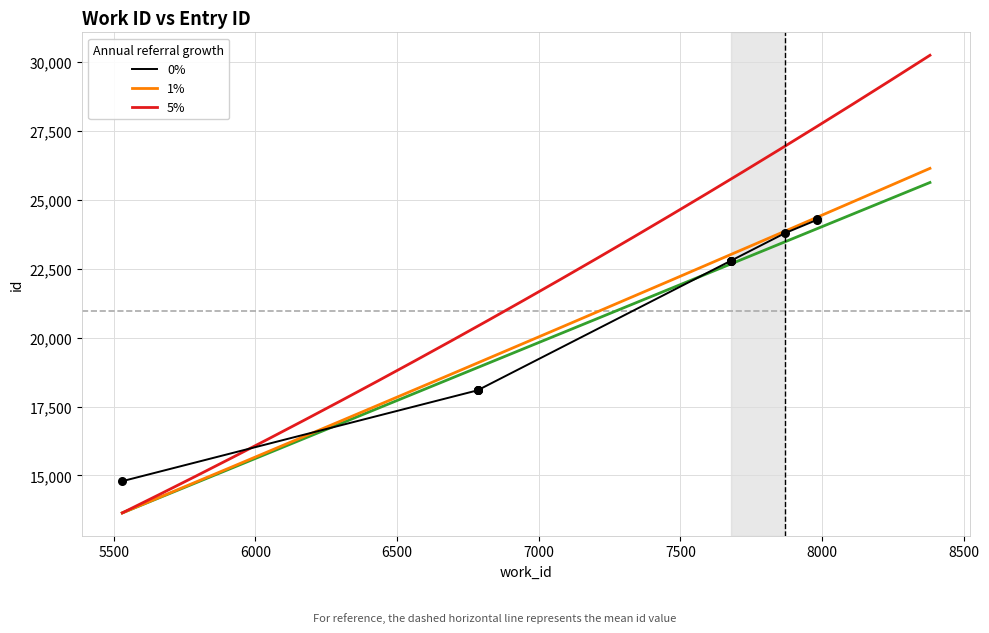

What is the change in value from 7870 to 7982?

+477